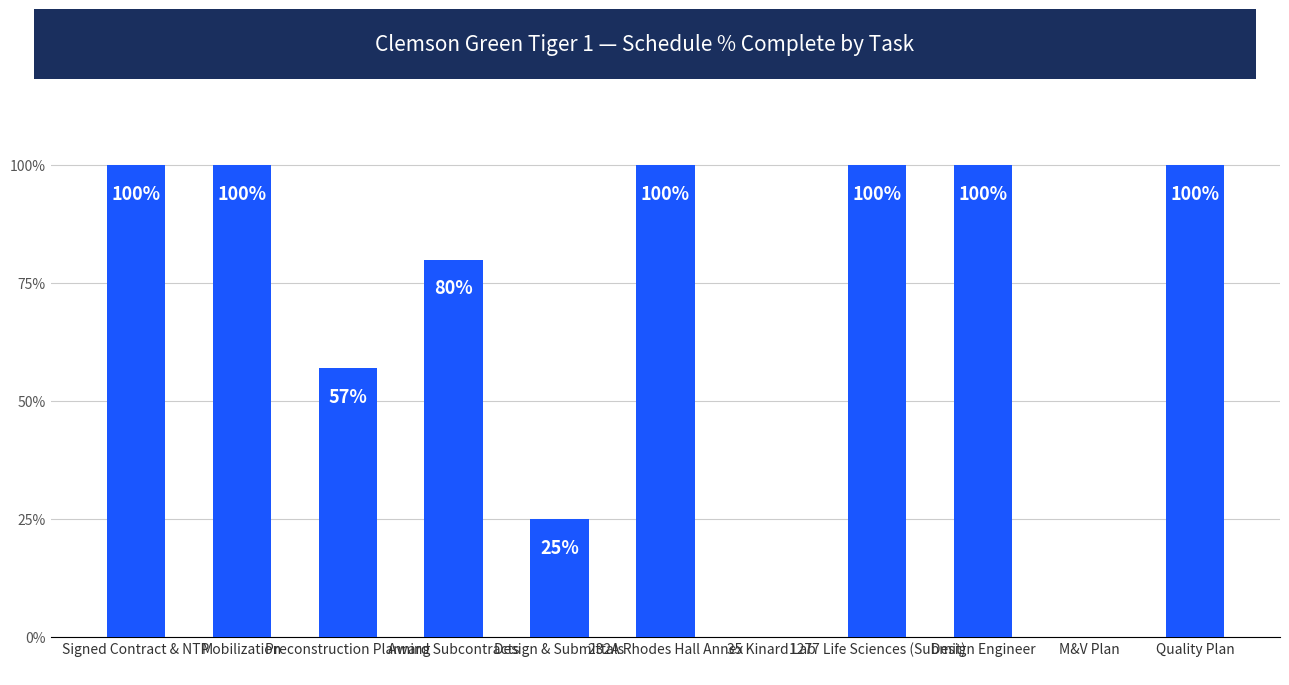

The value at Quality Plan is 1.0. True or false?

True